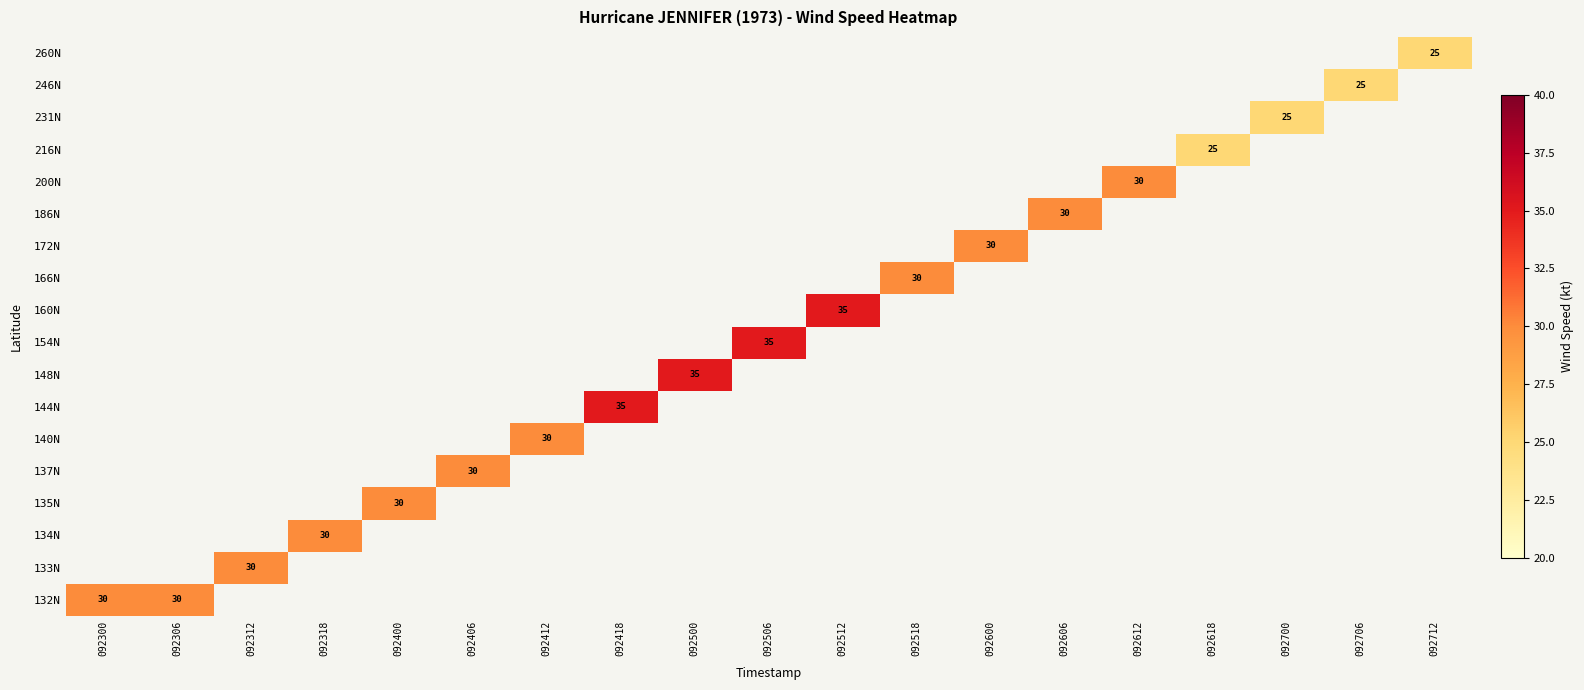

Rank the series by their maximum value, from highest to lowest.

132N, 133N, 134N, 135N, 137N, 140N, 144N, 148N, 154N, 160N, 166N, 172N, 186N, 200N, 216N, 231N, 246N, 260N